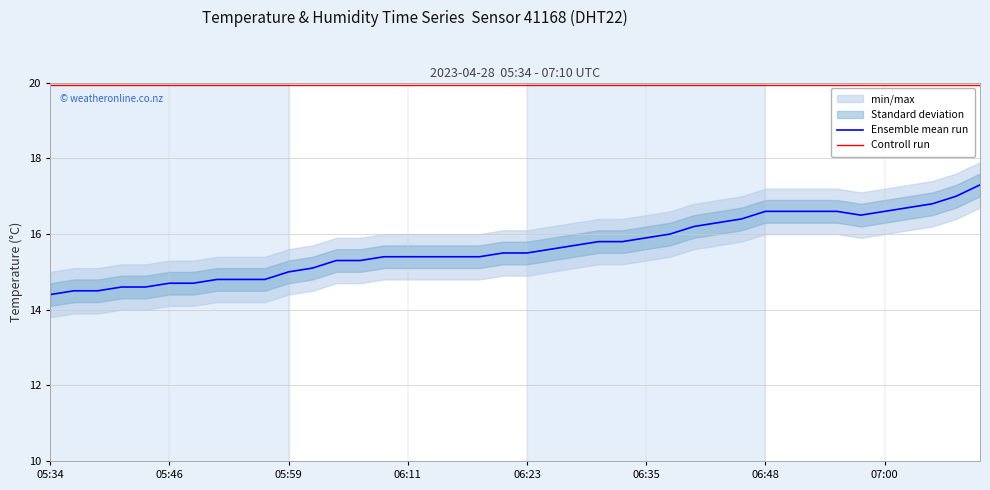

True or false: Ensemble mean run and Controll run cross at least once.

False